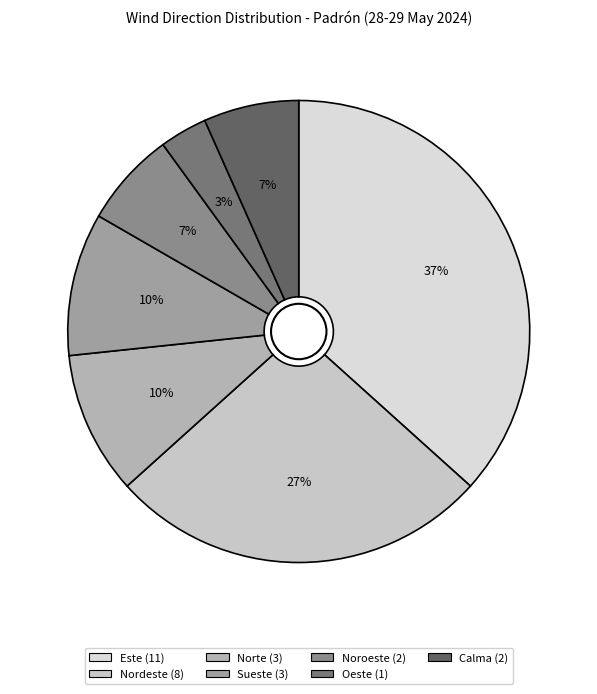

Approximately how many times larger is the value at Este compared to Sueste?

3.7